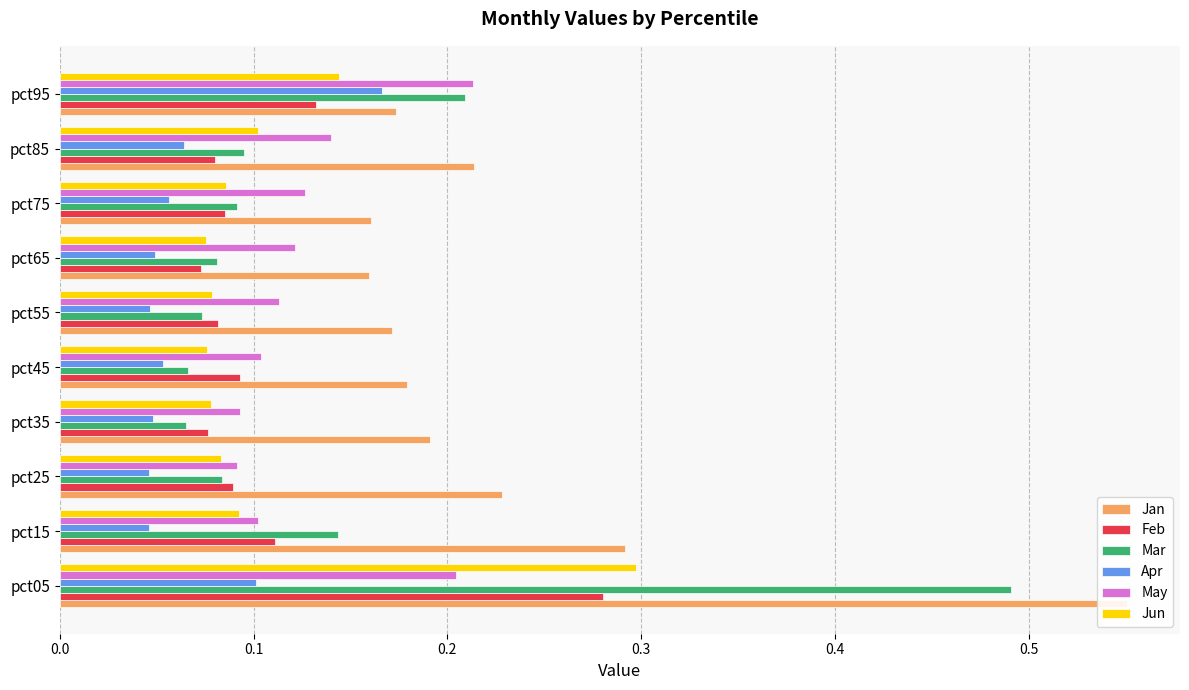

Which series has the largest range (max minus min)?

Mar